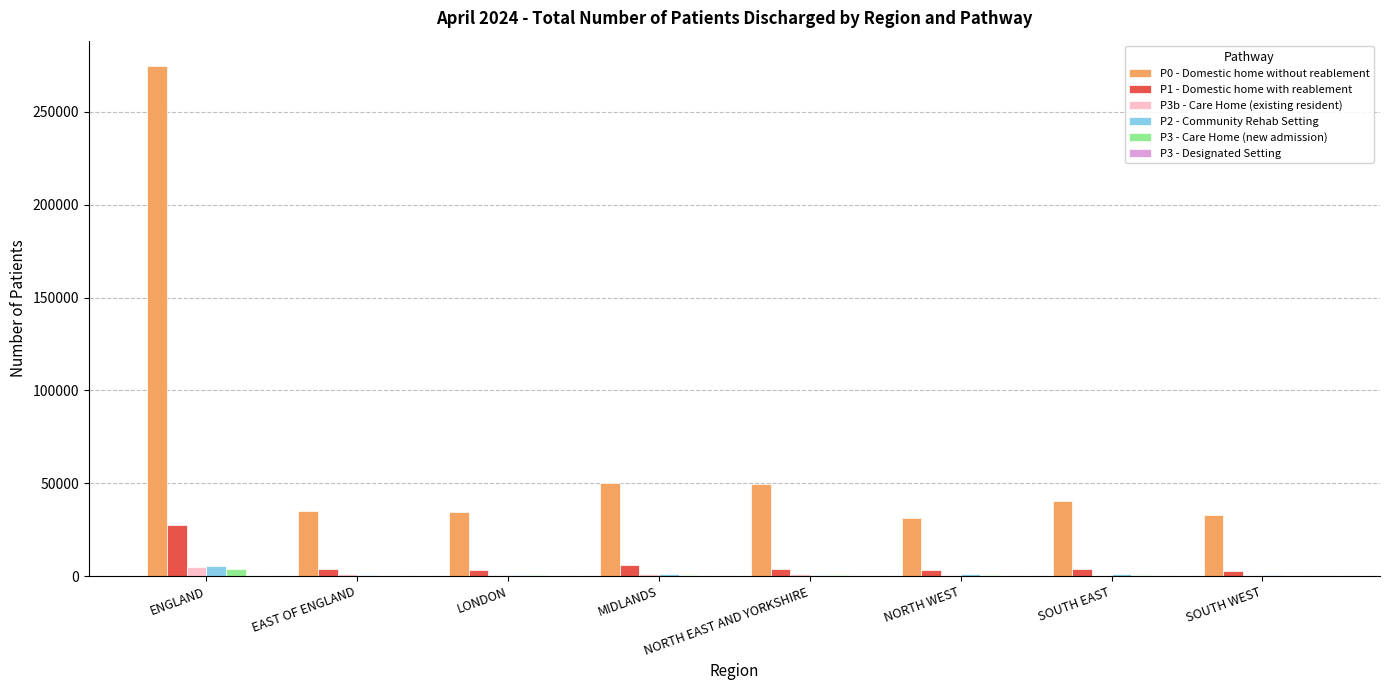

What is the maximum value shown in the chart?

274541